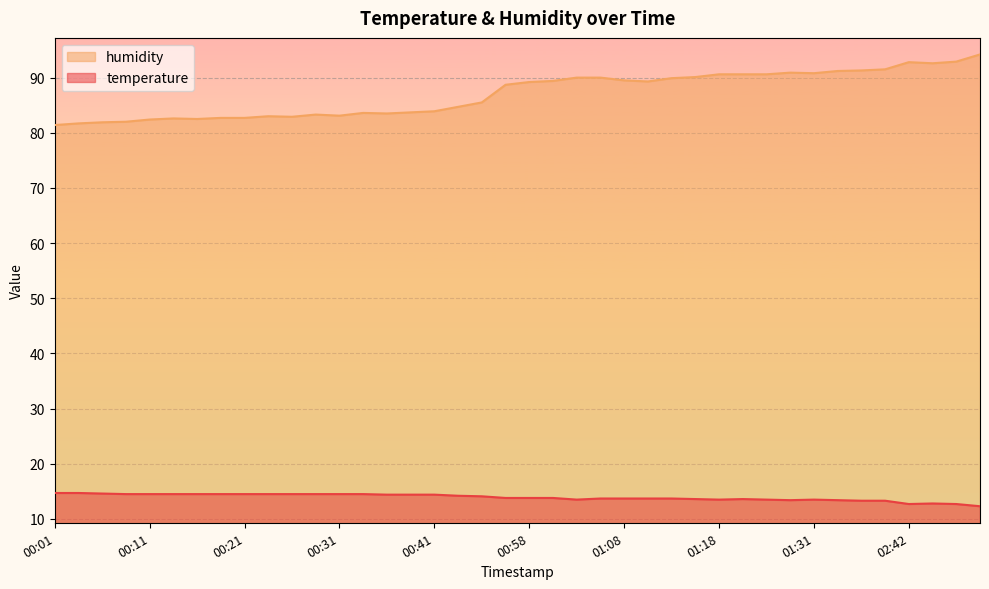

How many values in the humidity series are below 89?

20